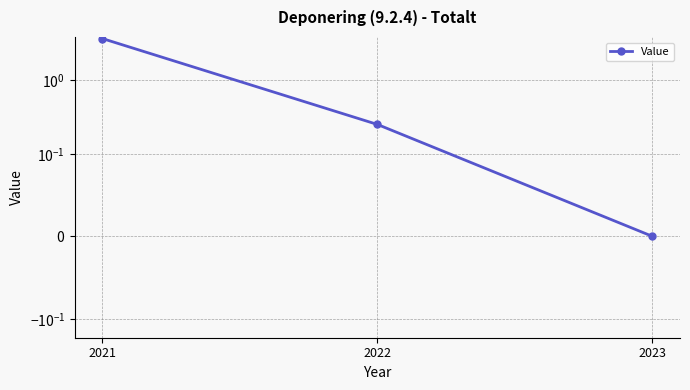

How many lines are shown in the chart?

1